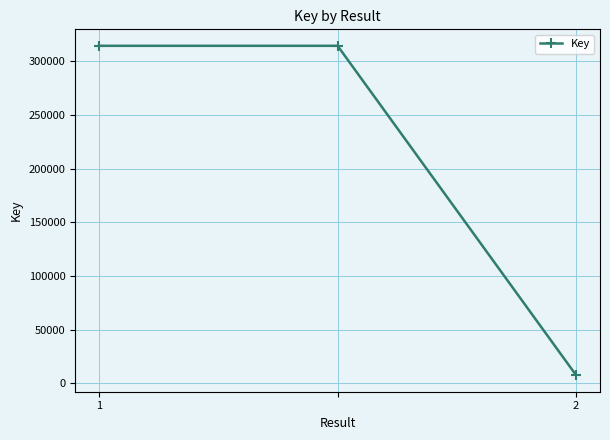

What is the greatest value displayed?

314619